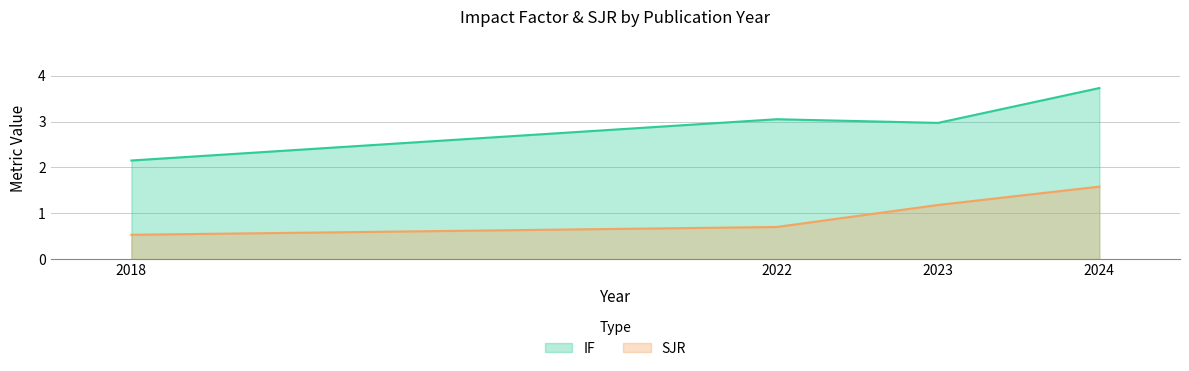

What is the total value across all series at 2018?

2.7